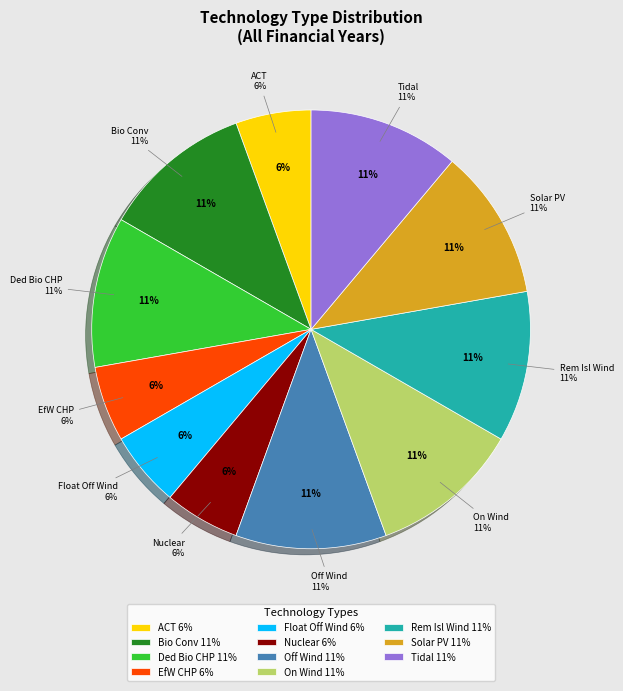

To the nearest percent, what percentage of the pie is Solar PV?

11%